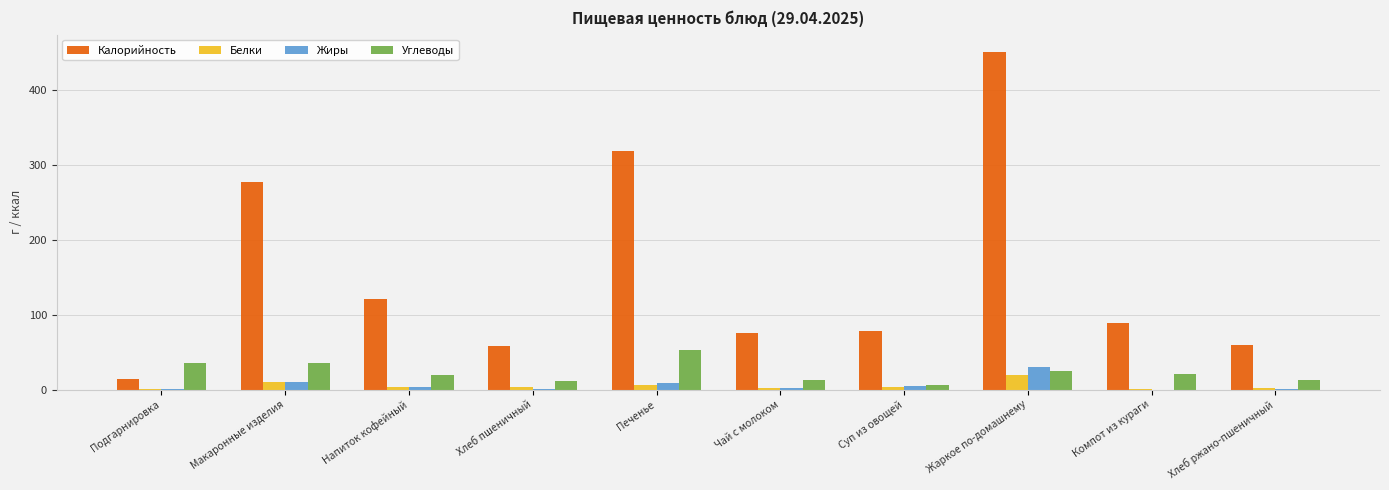

Which series has the largest total across all categories?

Калорийность